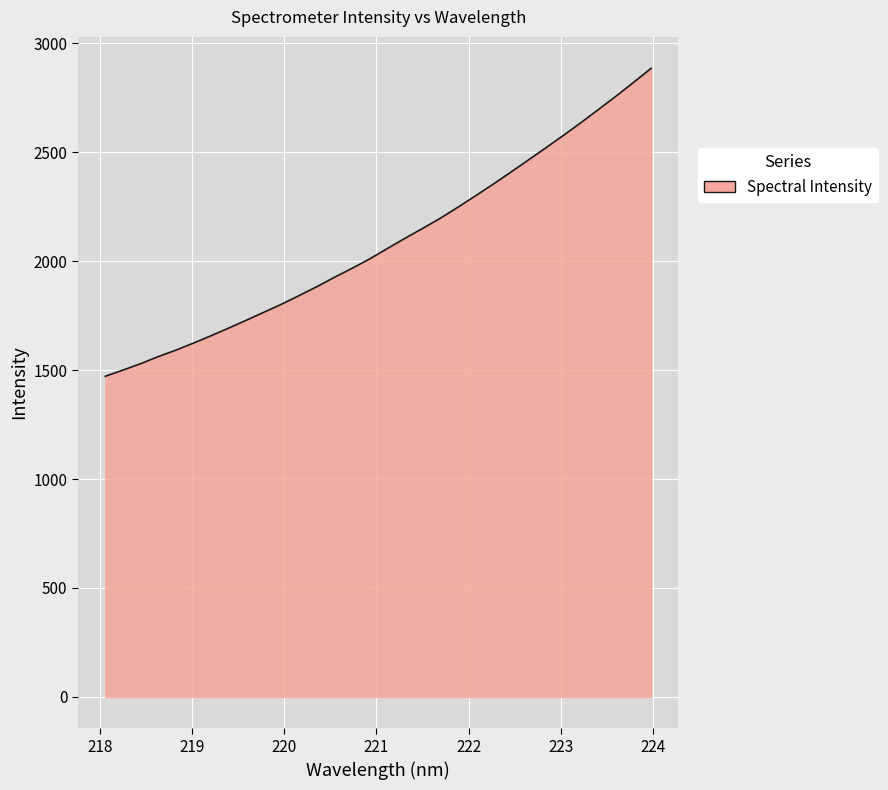

What is the minimum value shown in the chart?

1471.4